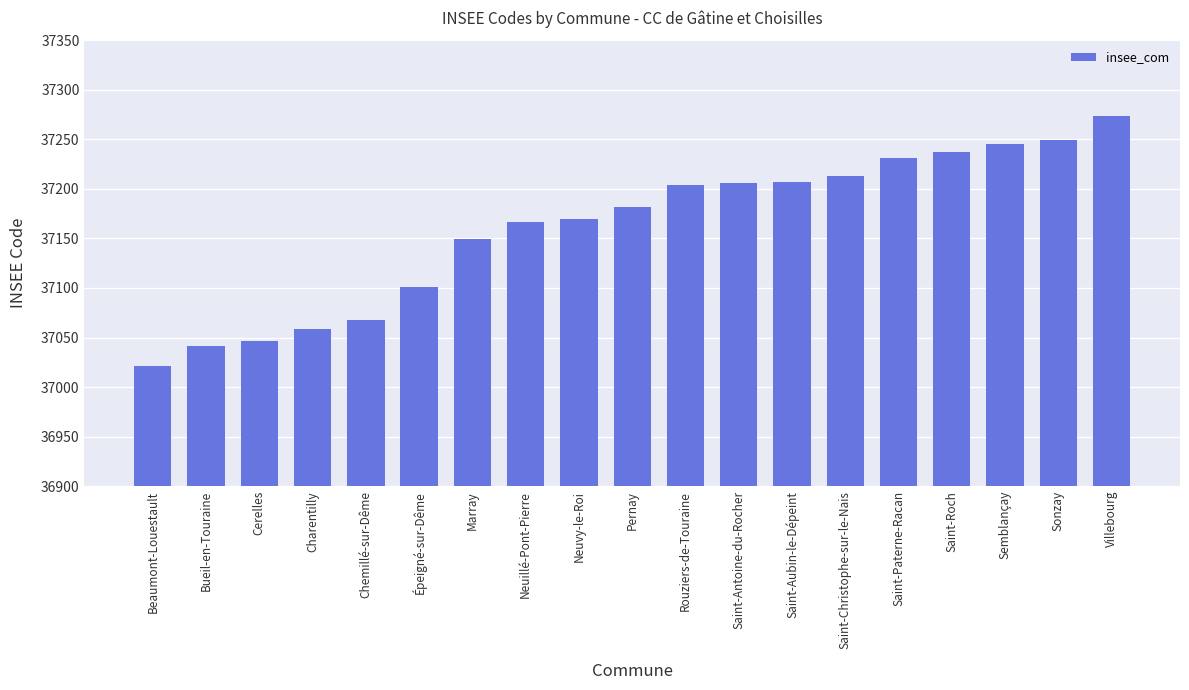

How many distinct data groups are displayed?

1